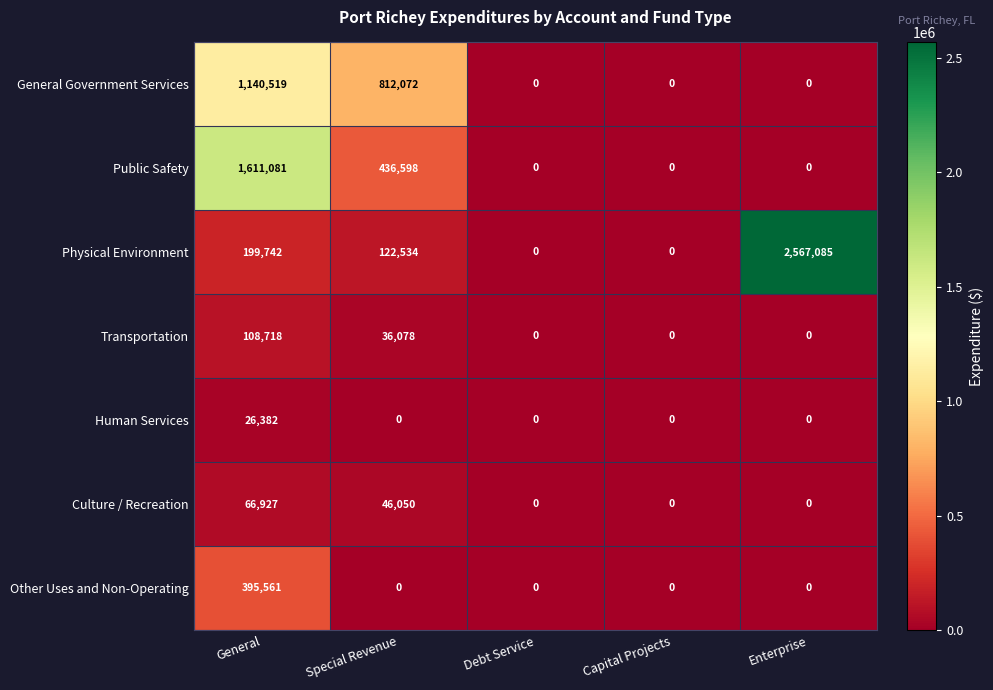

What is the total value across all series at General?

3548930